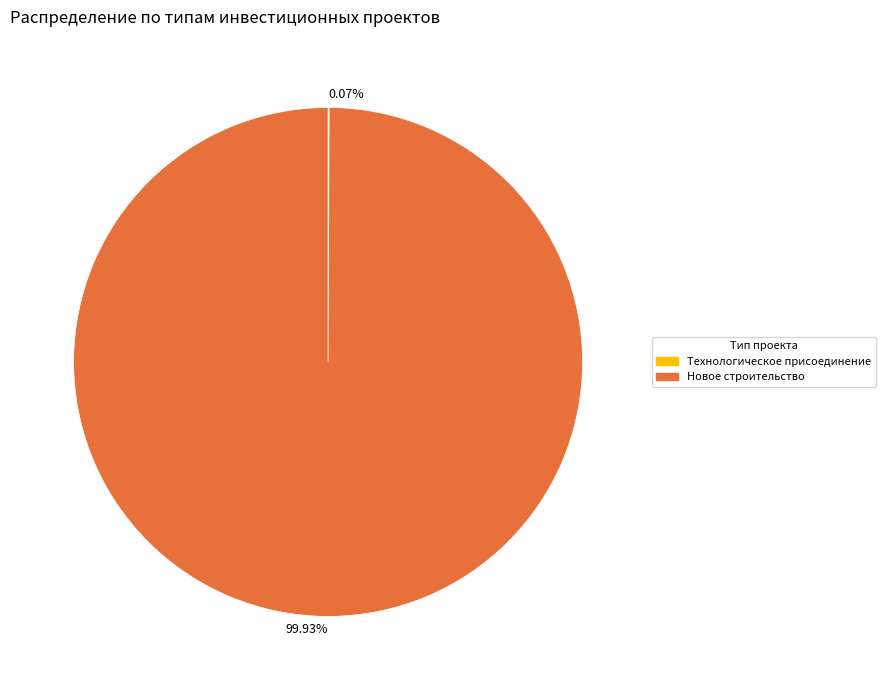

Which category accounts for the majority?

Новое строительство